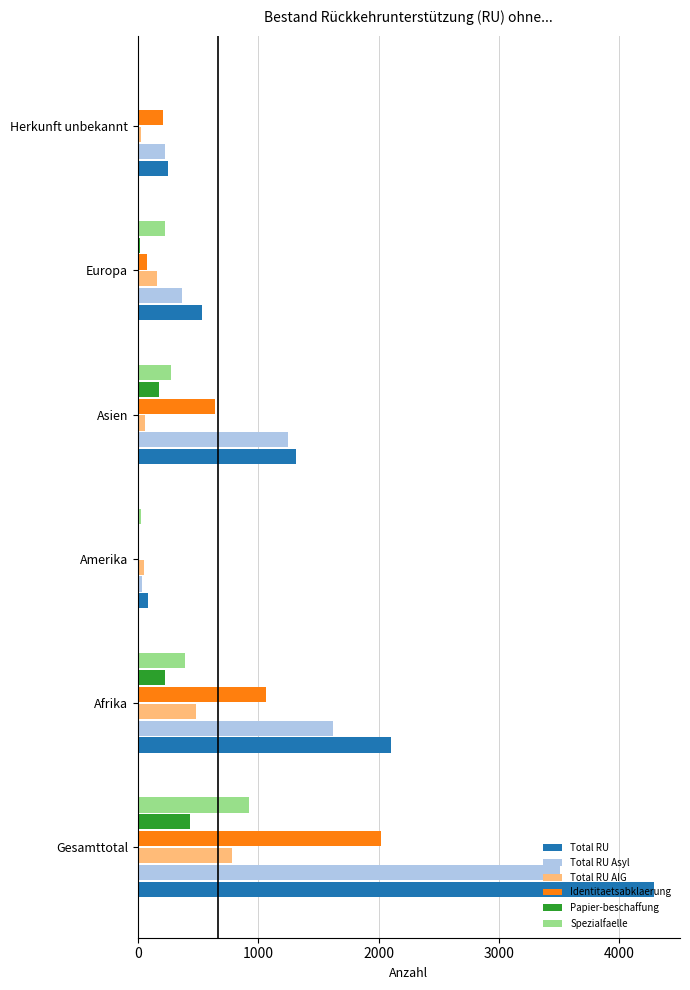

What is the highest value of the Papier-beschaffung series?

430